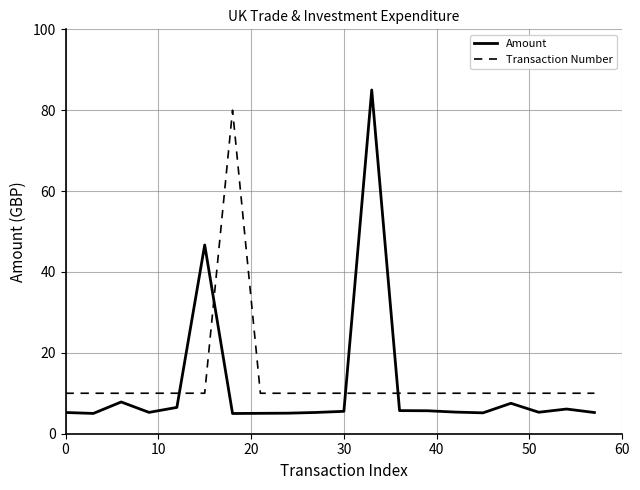

Which series has the largest range (max minus min)?

Amount